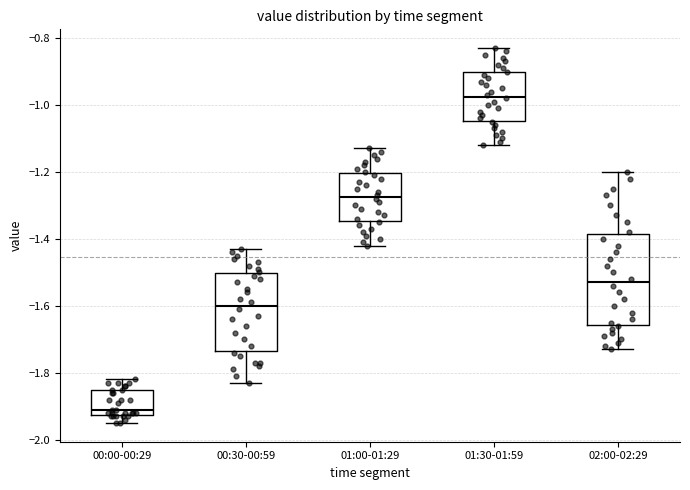

Which box is the tallest, from its lower edge to its upper edge?

02:00-02:29